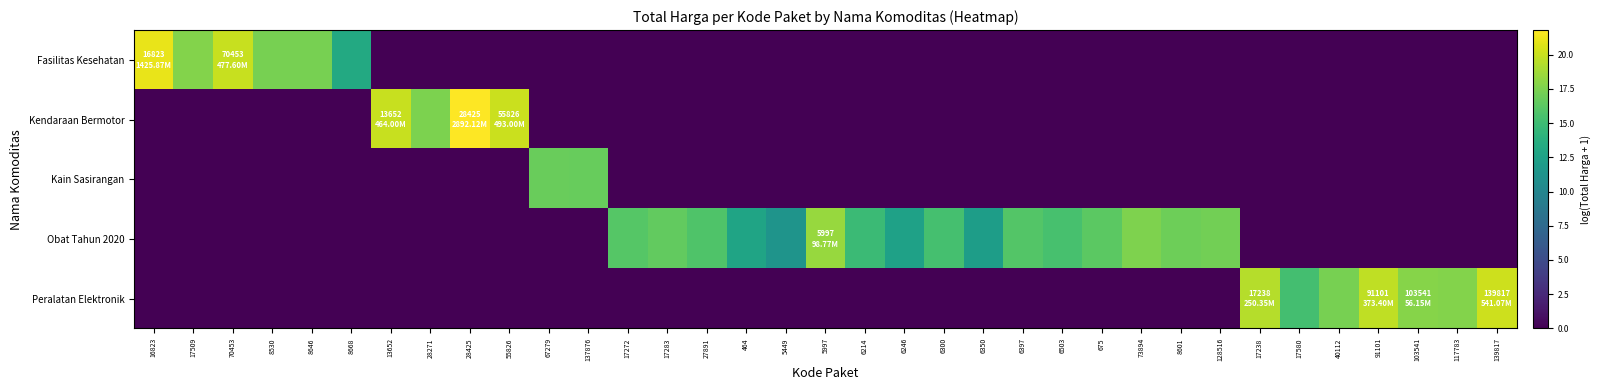

At which category does the chart reach its peak across all series?

28425